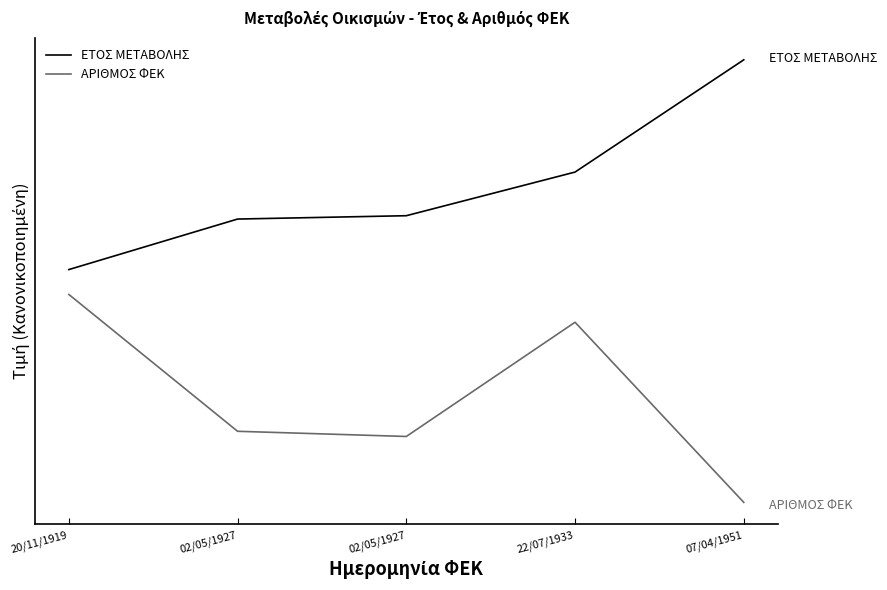

At 20/11/1919, list the series in order from smallest to largest.

ΑΡΙΘΜΟΣ ΦΕΚ, ΕΤΟΣ ΜΕΤΑΒΟΛΗΣ